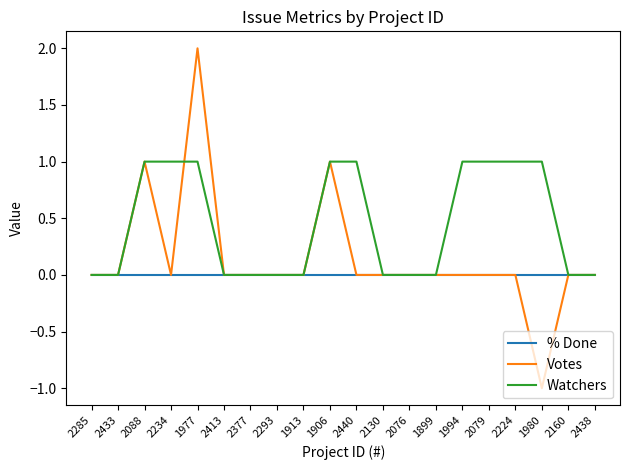

True or false: % Done has a value of 0 at 1994.

True